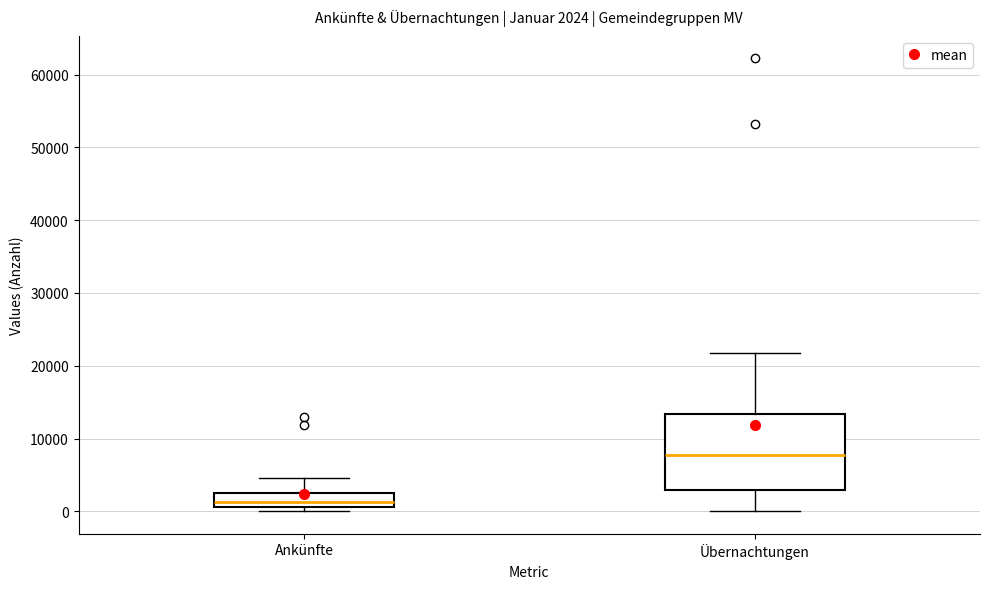

Comparing the boxes themselves (not the whiskers), which one is the tallest?

Übernachtungen